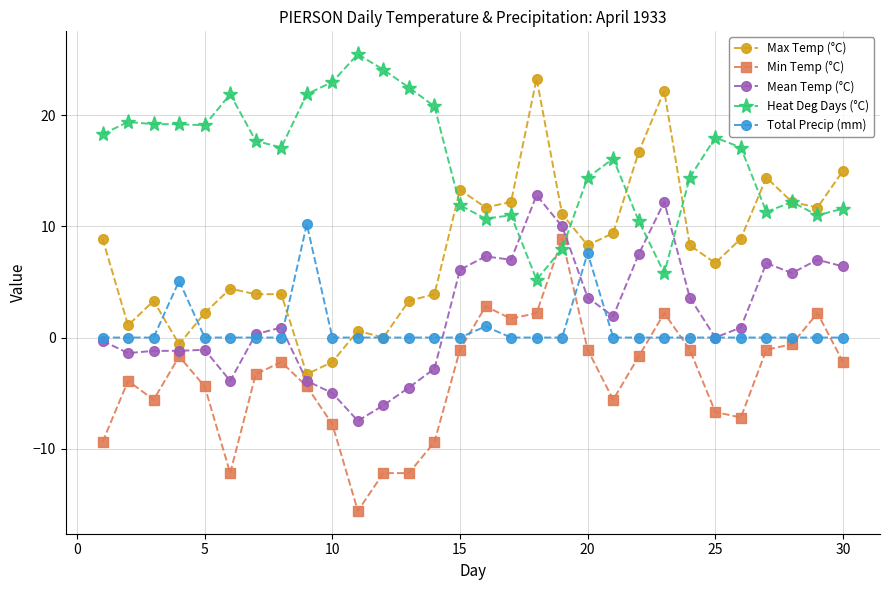

List the series in order of their peak value, highest first.

Heat Deg Days (°C), Max Temp (°C), Mean Temp (°C), Total Precip (mm), Min Temp (°C)